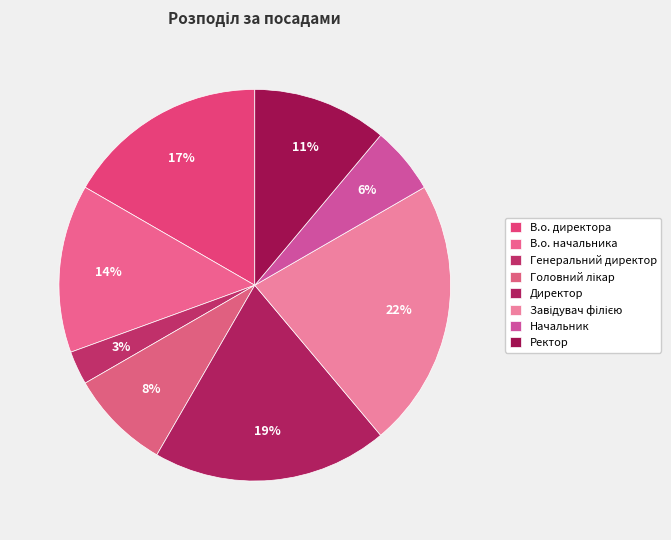

What percentage is the Завідувач філією slice, to the nearest percent?

22%